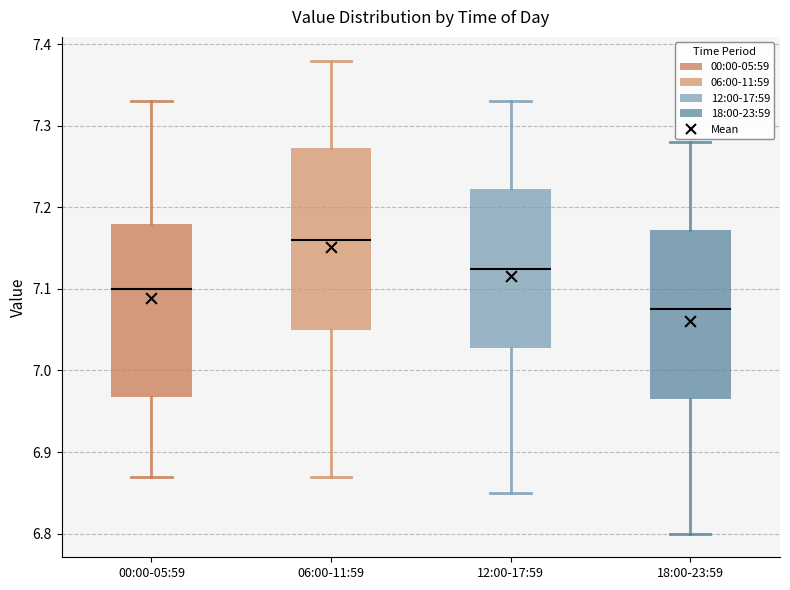

Where is the upper edge of the box for 06:00-11:59 on the y-axis? The values are not printed on the chart, so give them approximately, as read against the axis.

7.27